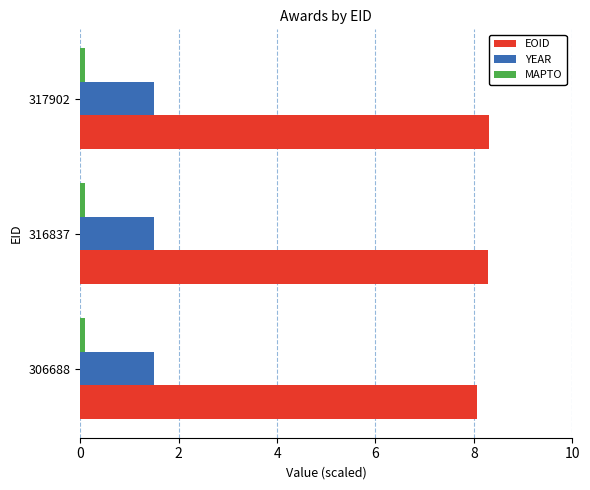

Which series has the largest total across all categories?

EOID